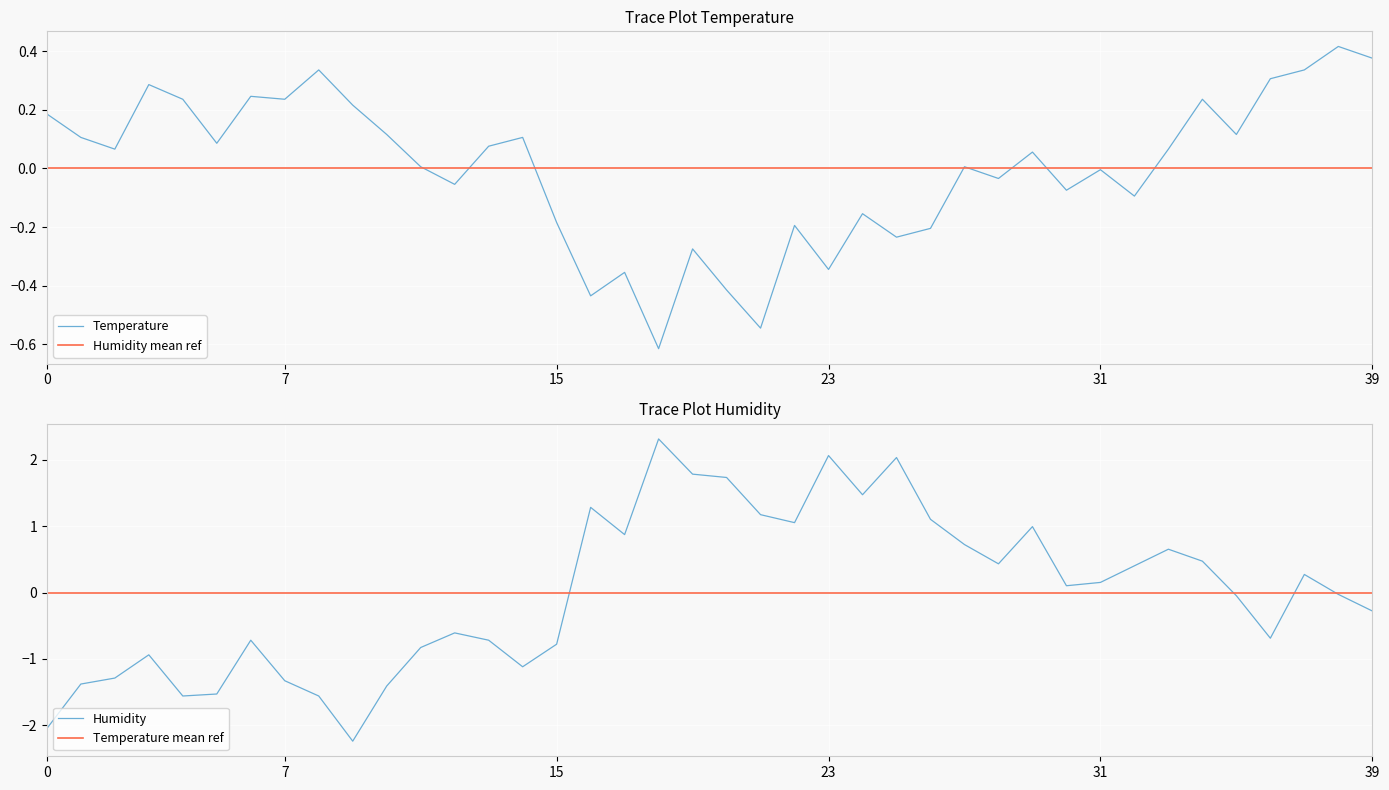

In humidity, how many points are lower than both neighbors (excluding endpoints)?

9